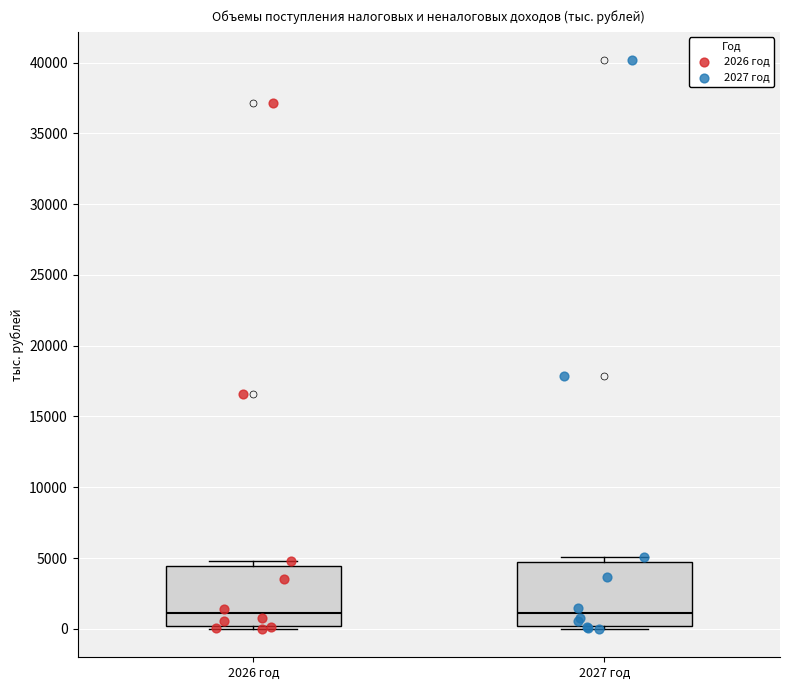

Reading left to right, transcribe this box plot: for each box, give where its median line is, the range the box spans, and where its two whiskers end, as read against the y-axis. The values are not printed on the chart, so give them approximately, as read against the axis.

2026 год: median 1000, box 0 to 4500, whiskers 0 (just below the box's lower edge) to 5000
2027 год: median 1000, box 0 to 4500, whiskers 0 (just below the box's lower edge) to 5000